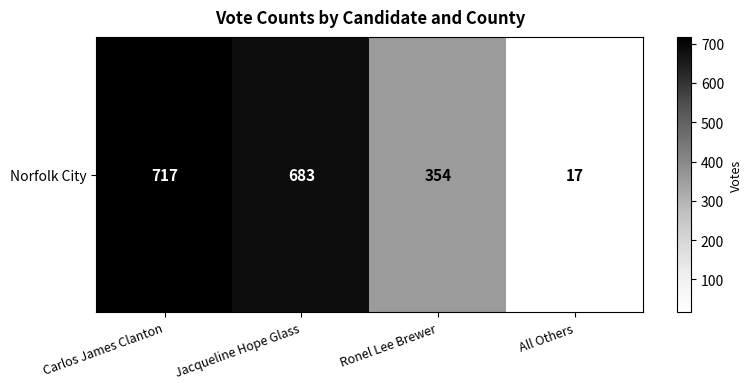

What is the sum of all values?

1771